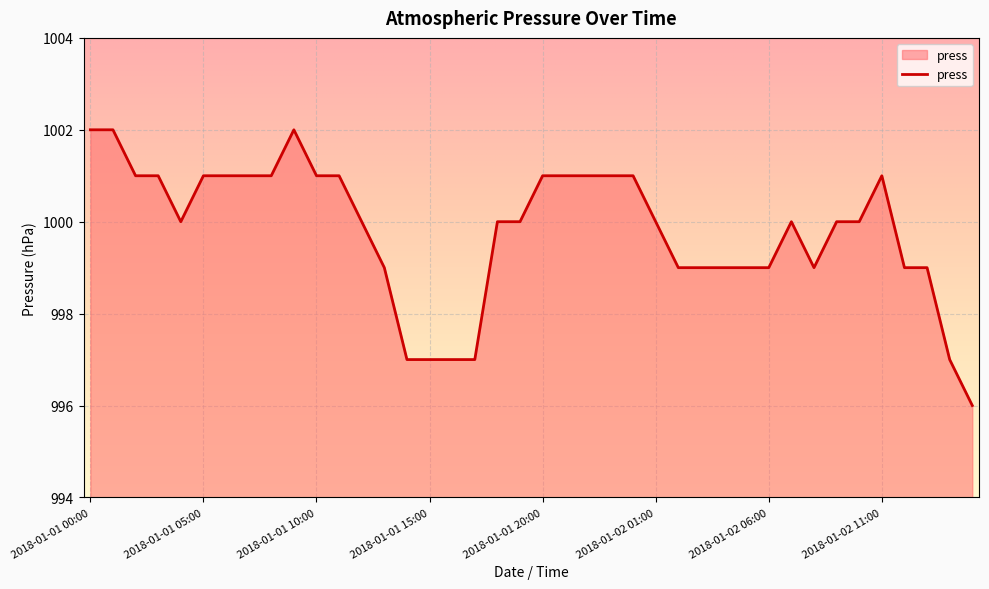

What is the difference between the maximum and minimum values?

6